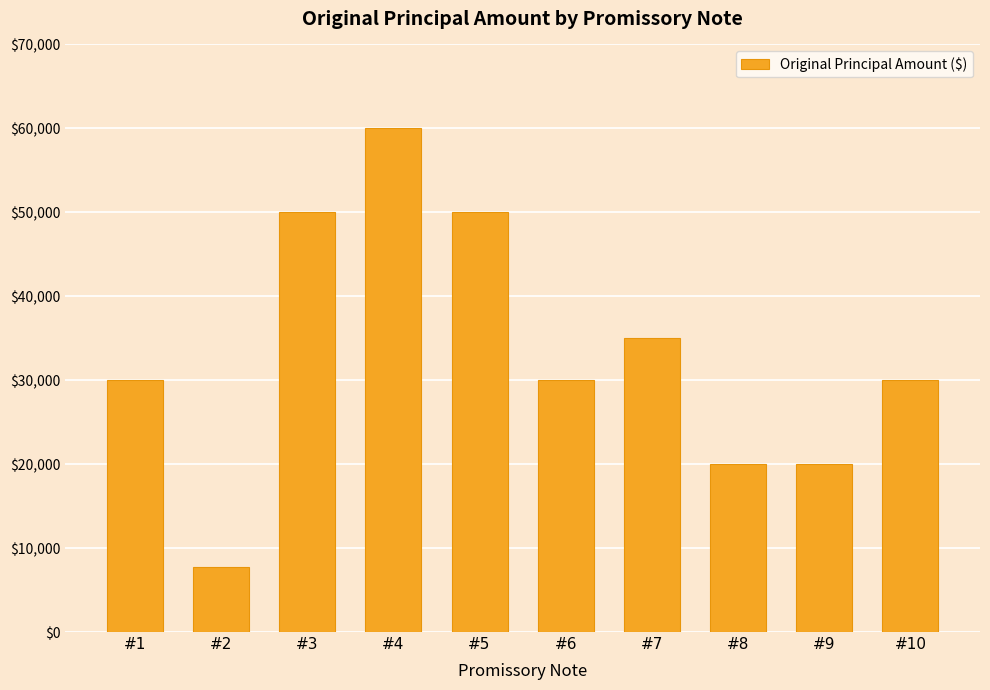

What is the value of the 5th bar from the left?

50000